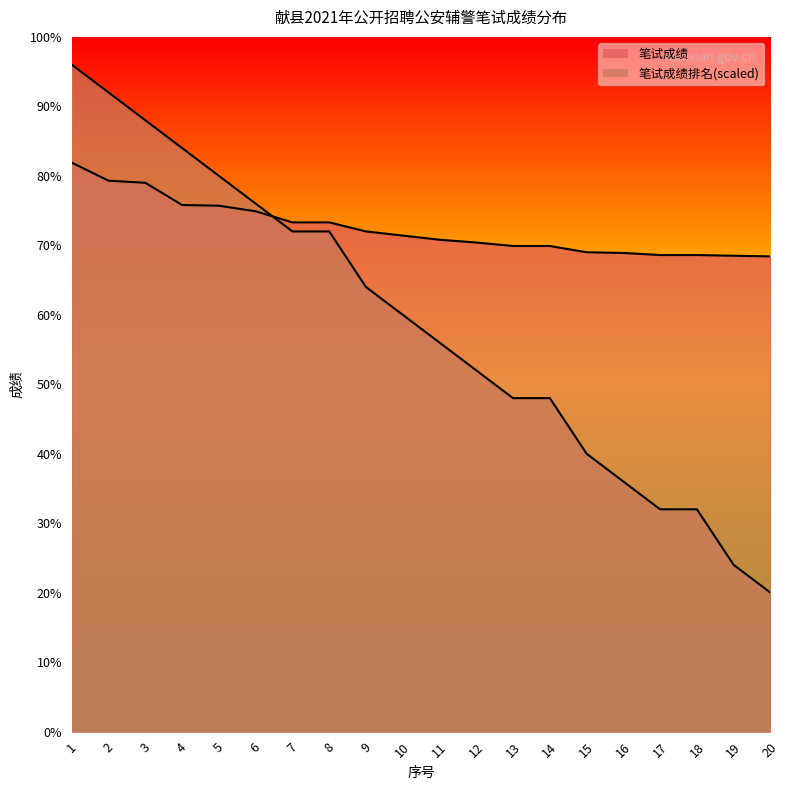

Rank the series by their average value, from highest to lowest.

笔试成绩, 笔试成绩排名